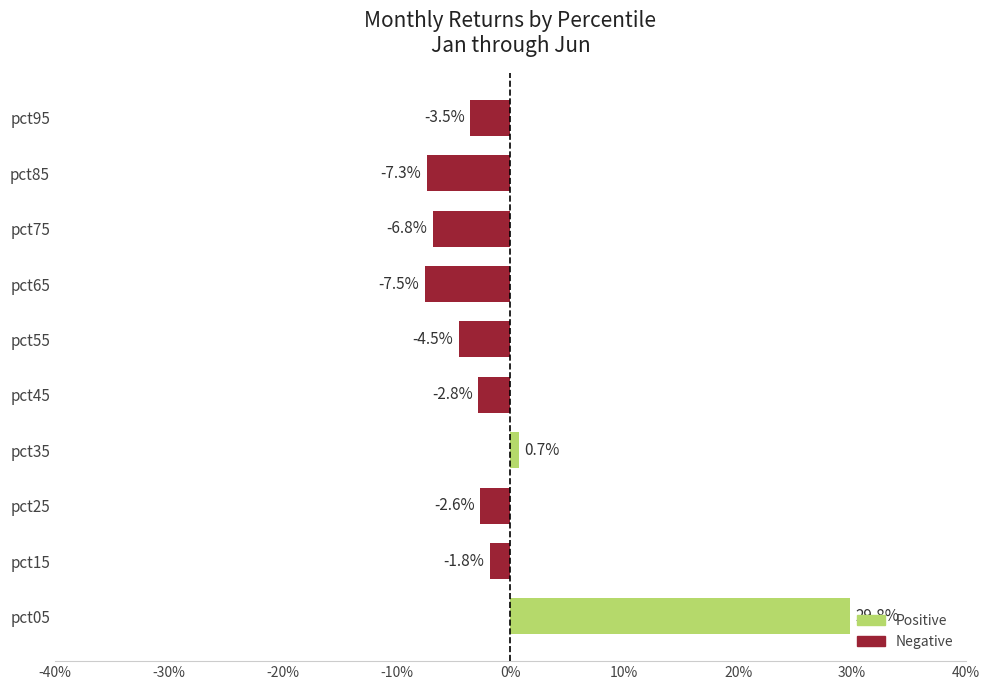

Are the bars horizontal?

Yes